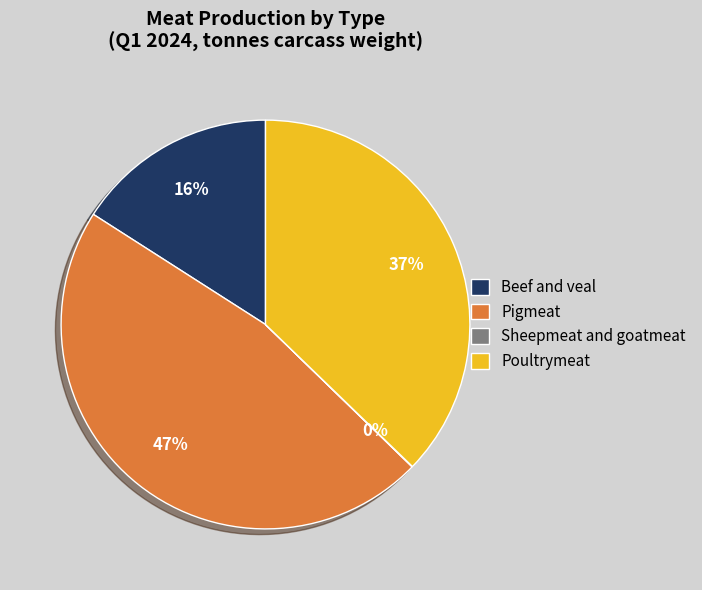

Do Beef and veal and Pigmeat together represent more than half of the pie?

Yes